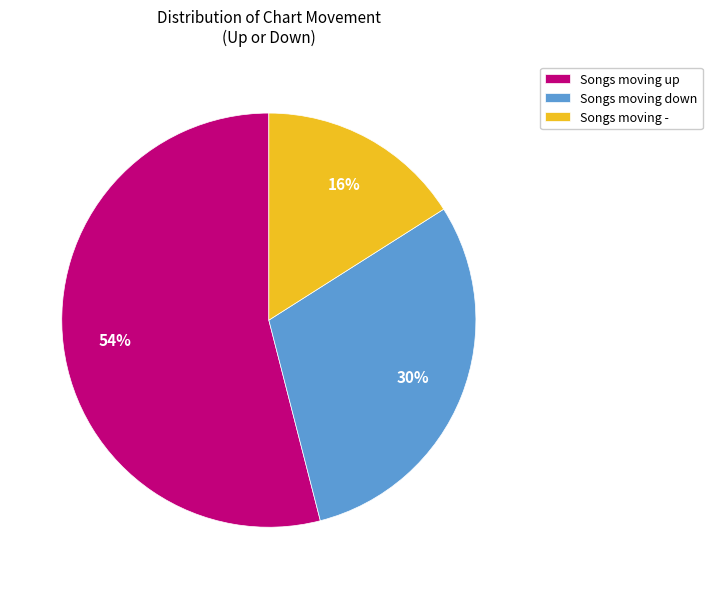

True or false: Songs moving down accounts for 30% of the total.

True